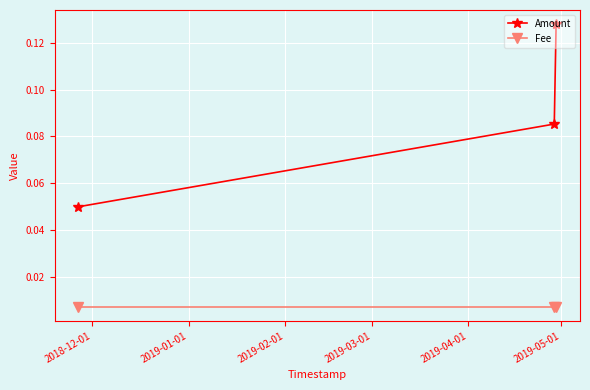

How many lines are shown in the chart?

2